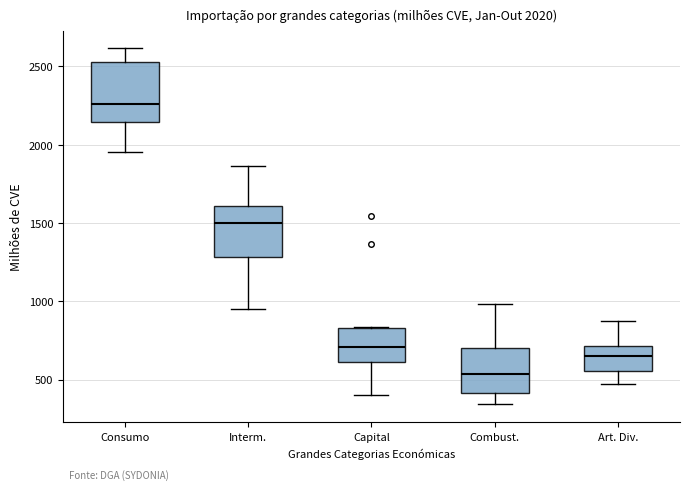

Which box has the highest median line?

Consumo